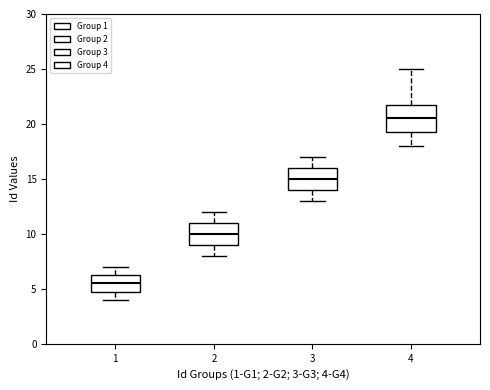

Reading left to right, transcribe this box plot: for each box, give where its median line is, the range the box spans, and where its two whiskers end, as read against the y-axis. The values are not printed on the chart, so give them approximately, as read against the axis.

1: median 5.5, box 5.0 to 6.5, whiskers 4.0 to 7.0
2: median 10.0, box 9.0 to 11.0, whiskers 8.0 to 12.0
3: median 15.0, box 14.0 to 16.0, whiskers 13.0 to 17.0
4: median 20.5, box 19.5 to 22.0, whiskers 18.0 to 25.0